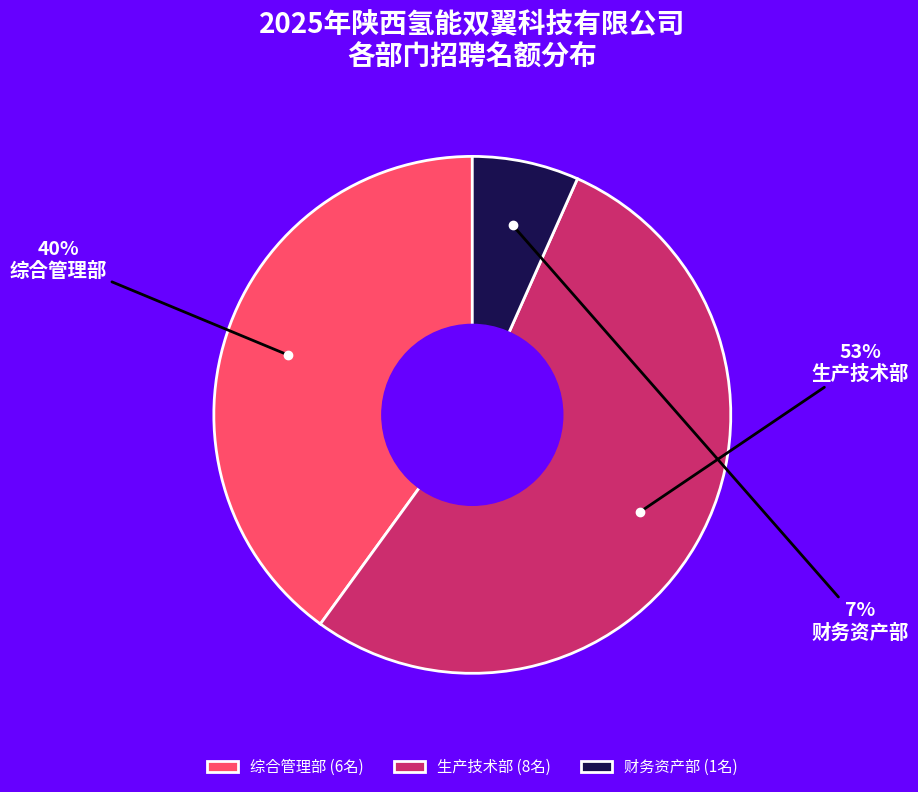

Which slice is the smallest?

财务资产部